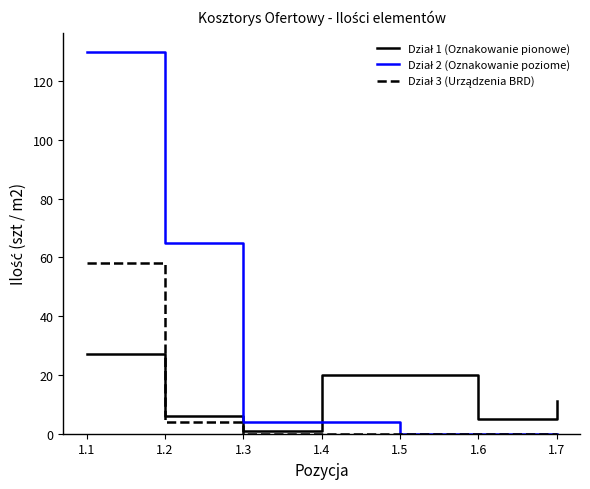

What is the maximum value shown in the chart?

130